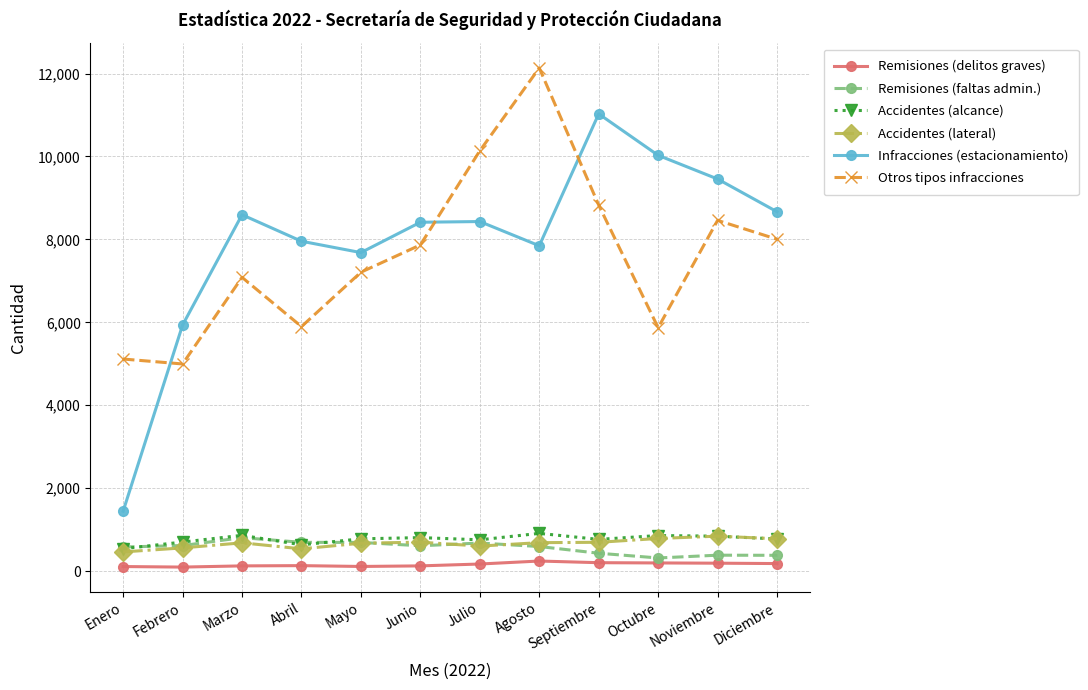

The value of Infracciones (estacionamiento) at Febrero is 2996. True or false?

False